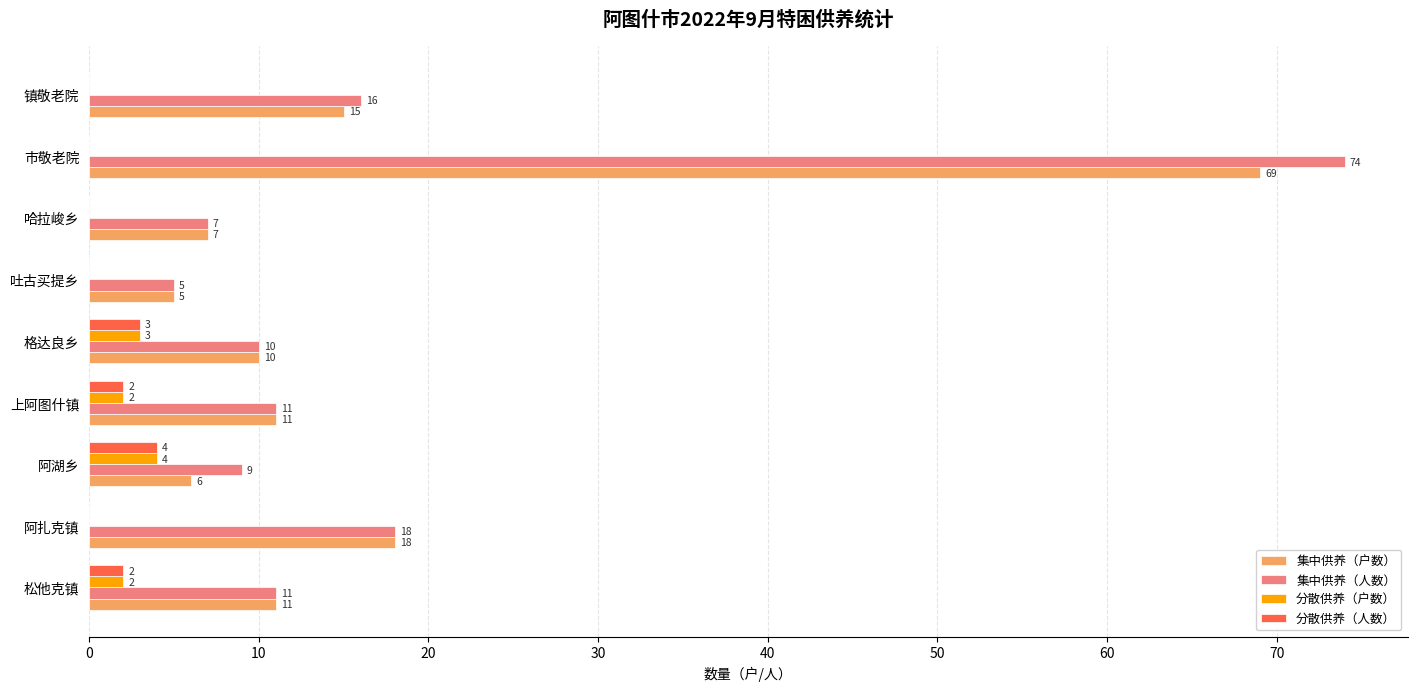

Which category has the highest value in the 集中供养（人数） series?

市敬老院